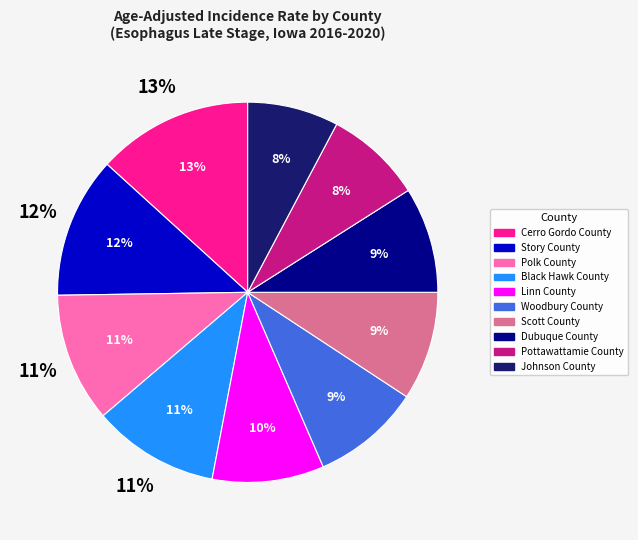

To the nearest percent, what portion does Woodbury County represent?

9%